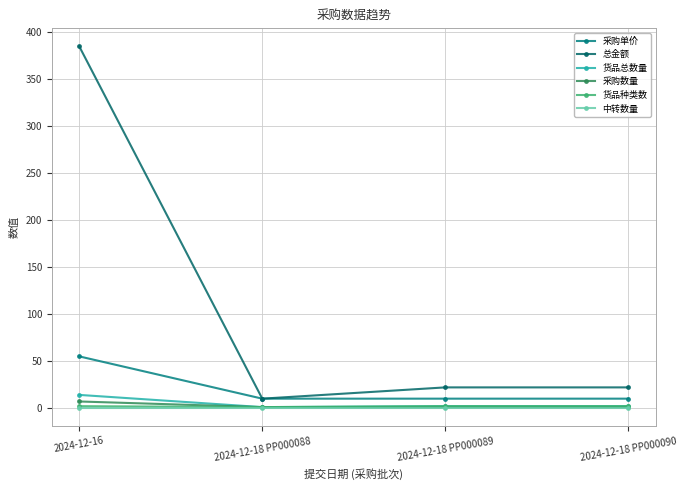

What position from the left is 2024-12-18 PP000089?

3